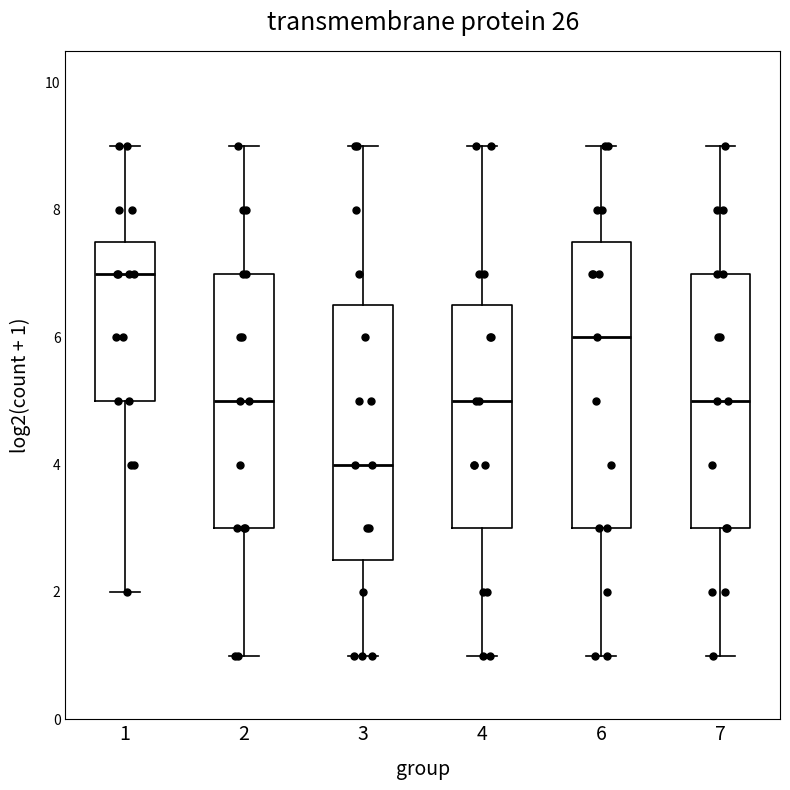

Which box's median line is the highest?

1